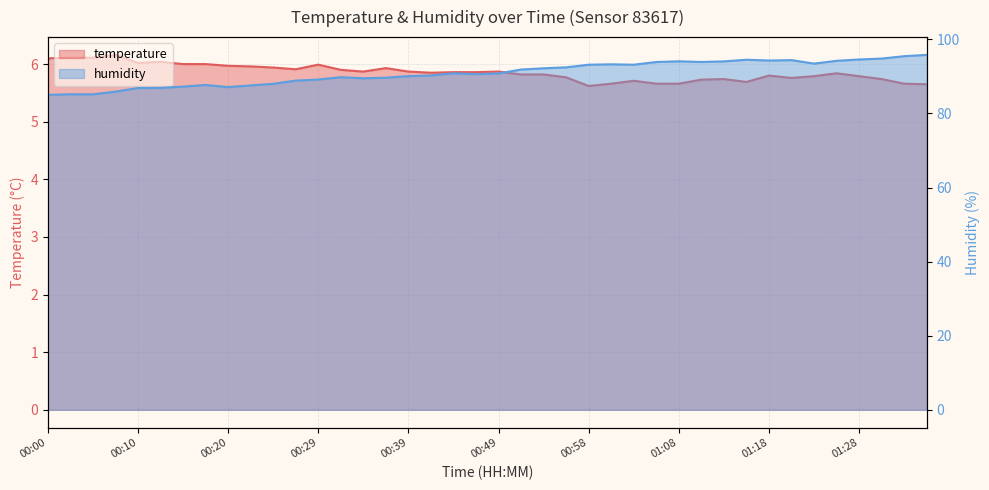

How many data points in humidity are above 90?

24